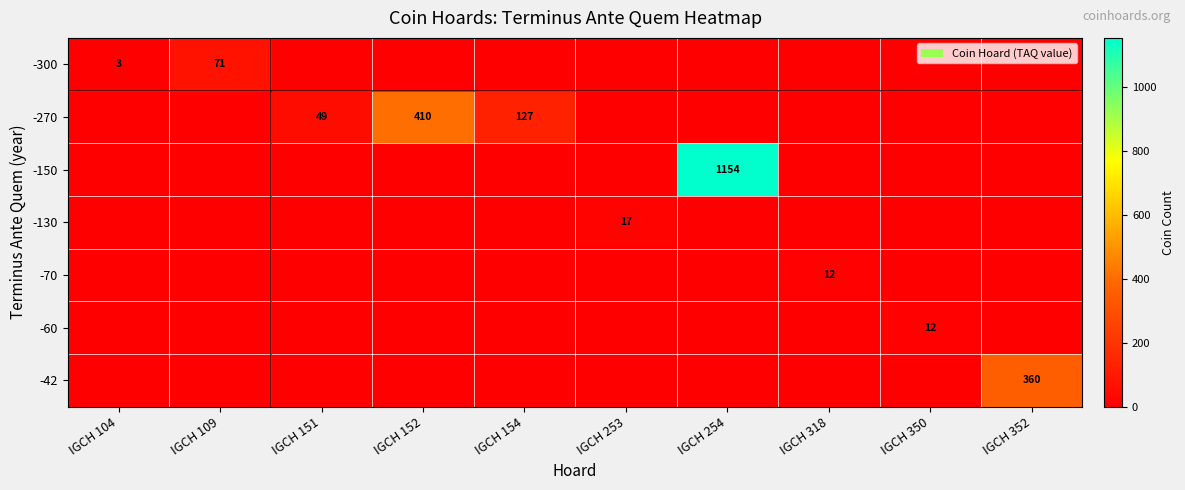

The value of -130 at IGCH 253 is 8. True or false?

False